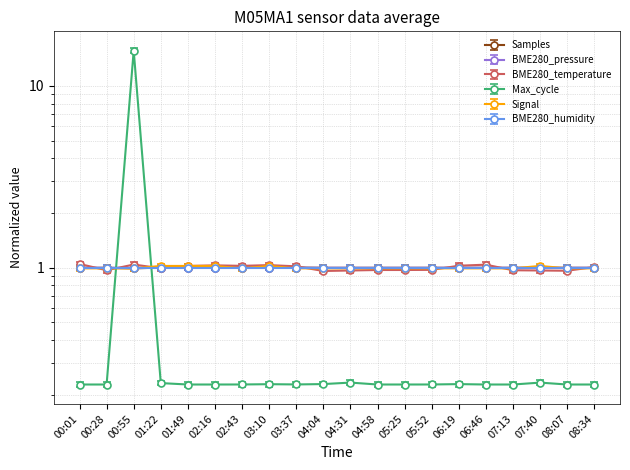

What position from the right is 04:31?

10